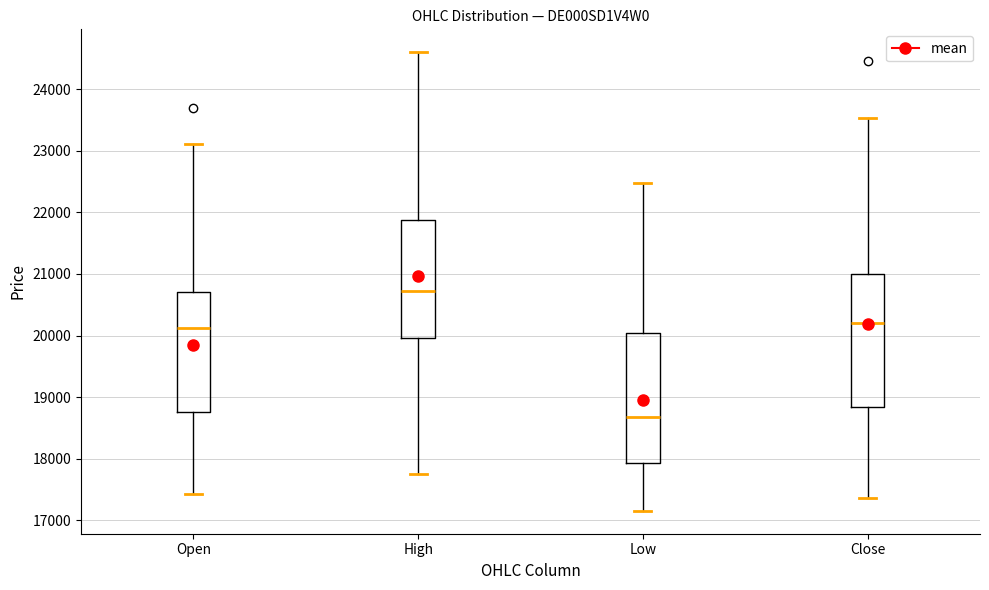

Where does the upper whisker of the box for Open end on the y-axis? The values are not printed on the chart, so give them approximately, as read against the axis.

23100